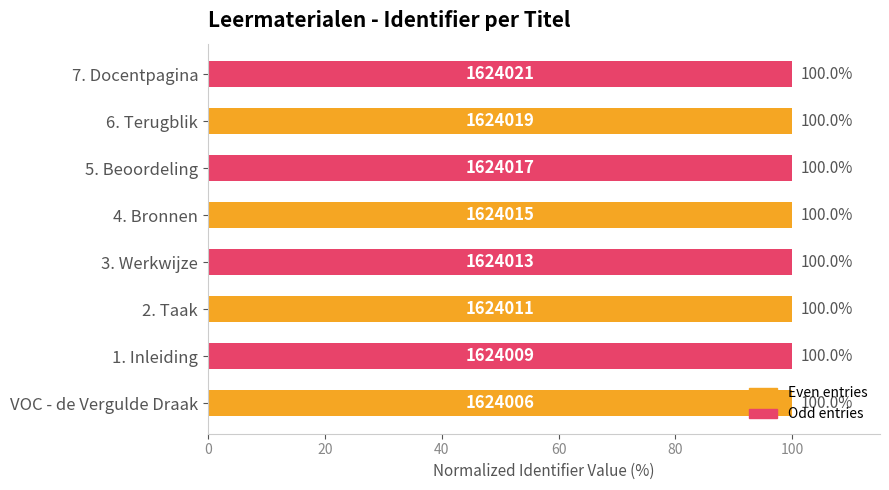

The chart shows a value of 27.7 at 3. Werkwijze. True or false?

False